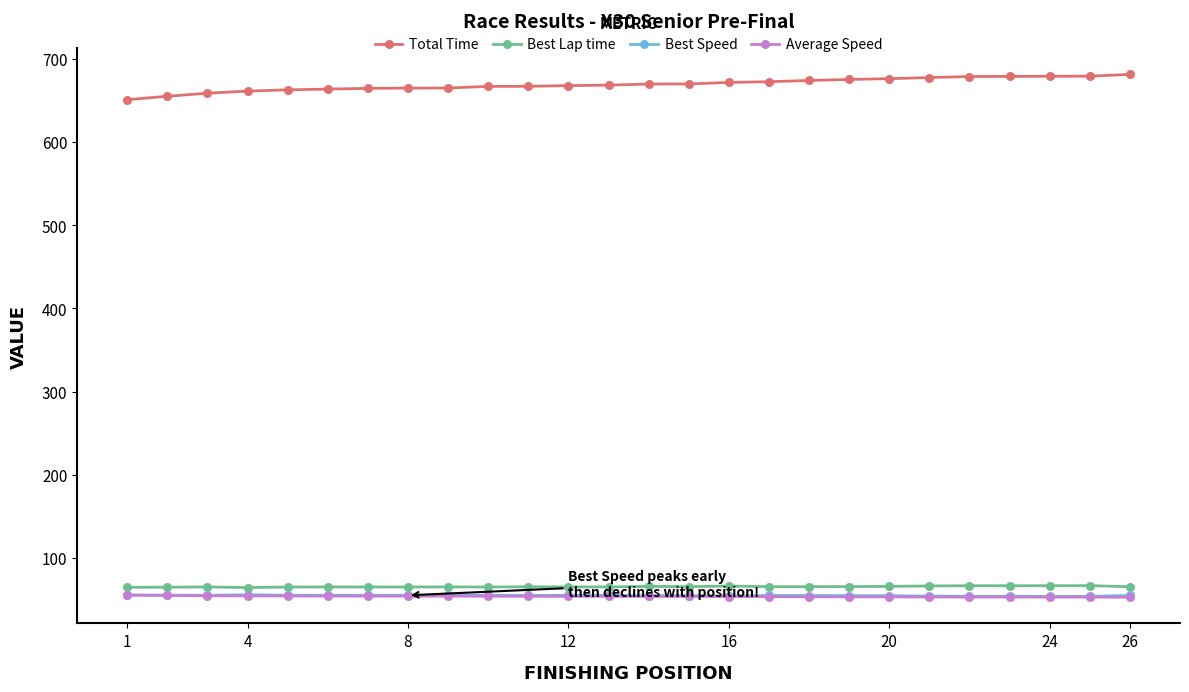

What is the value of the Best Lap time point at the 13th from the left?

65.3